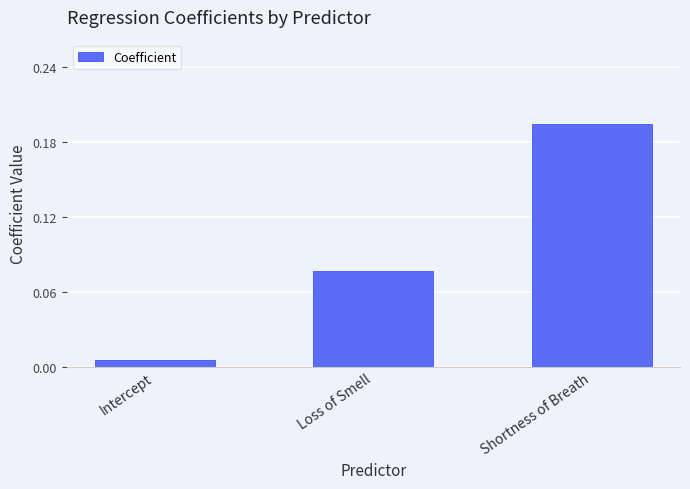

The value at Loss of Smell is 0.0. True or false?

False